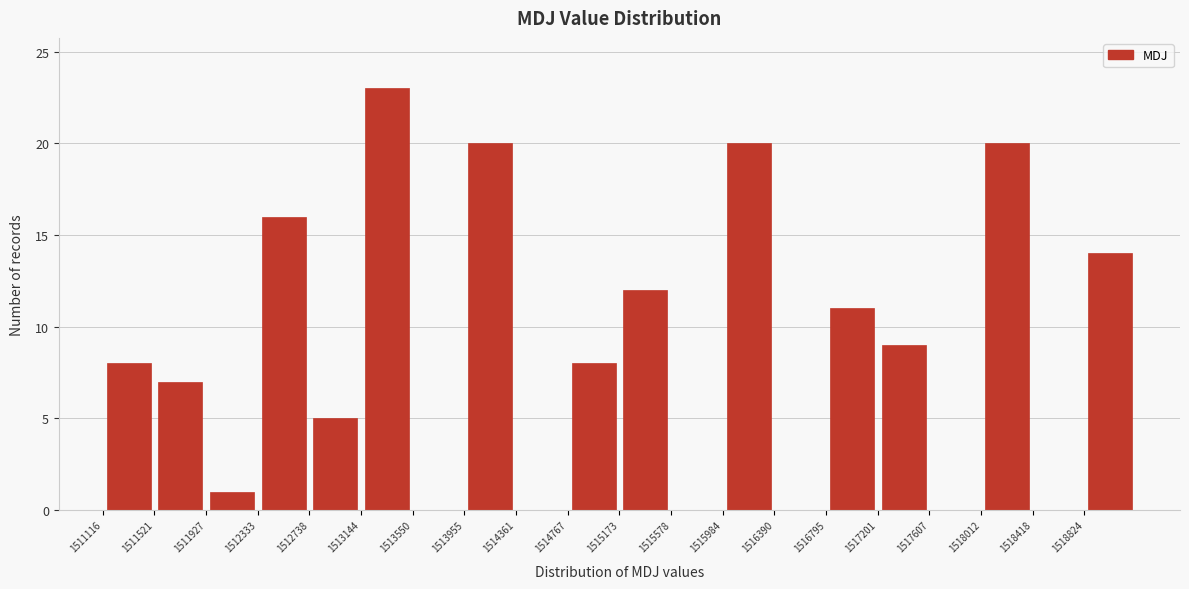

Reading left to right, transcribe this chart: for each bar, give the range it covers on the x-axis and its height. Neither the bar edges nor the heights are printed on the chart, so give them approximately, as read against the axes.

1511100 to 1511500: 8
1511500 to 1511950: 7
1511950 to 1512350: 1
1512350 to 1512750: 16
1512750 to 1513150: 5
1513150 to 1513550: 23
1513550 to 1513950: 0
1513950 to 1514350: 20
1514350 to 1514750: 0
1514750 to 1515150: 8
1515150 to 1515600: 12
1515600 to 1516000: 0
1516000 to 1516400: 20
1516400 to 1516800: 0
1516800 to 1517200: 11
1517200 to 1517600: 9
1517600 to 1518000: 0
1518000 to 1518400: 20
1518400 to 1518800: 0
1518800 to 1519250: 14